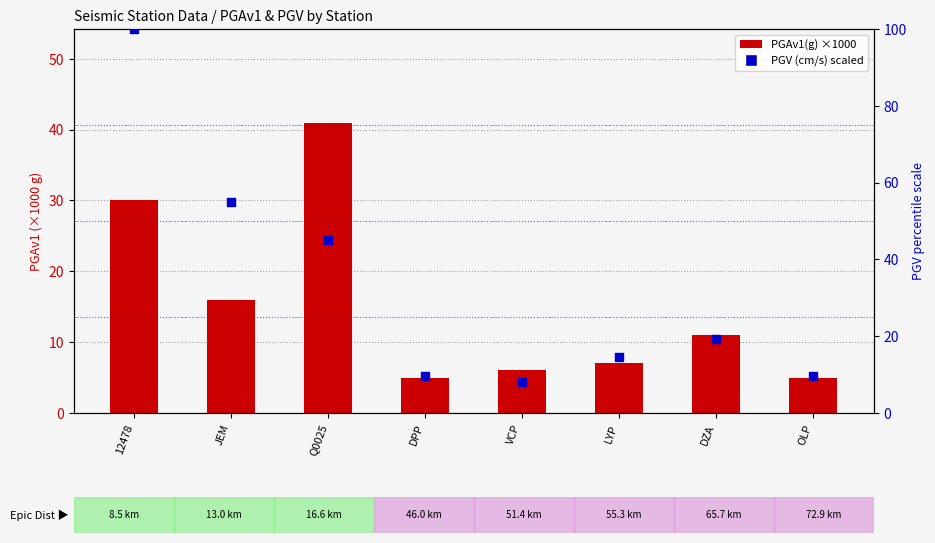

Which series has the largest total across all categories?

PGV (cm/s) scaled